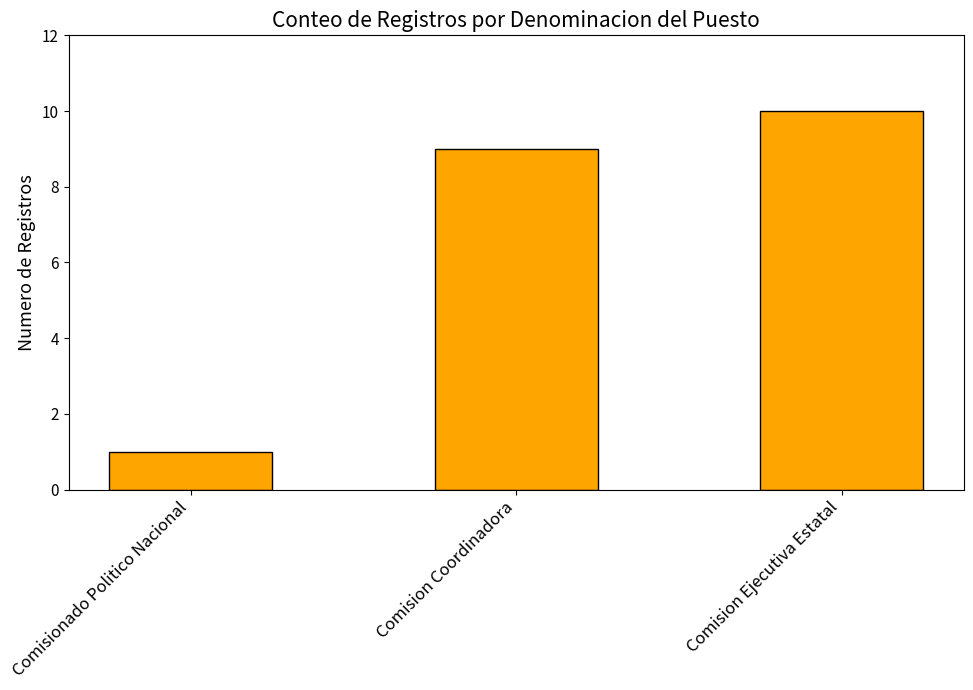

What is the smallest value displayed?

1